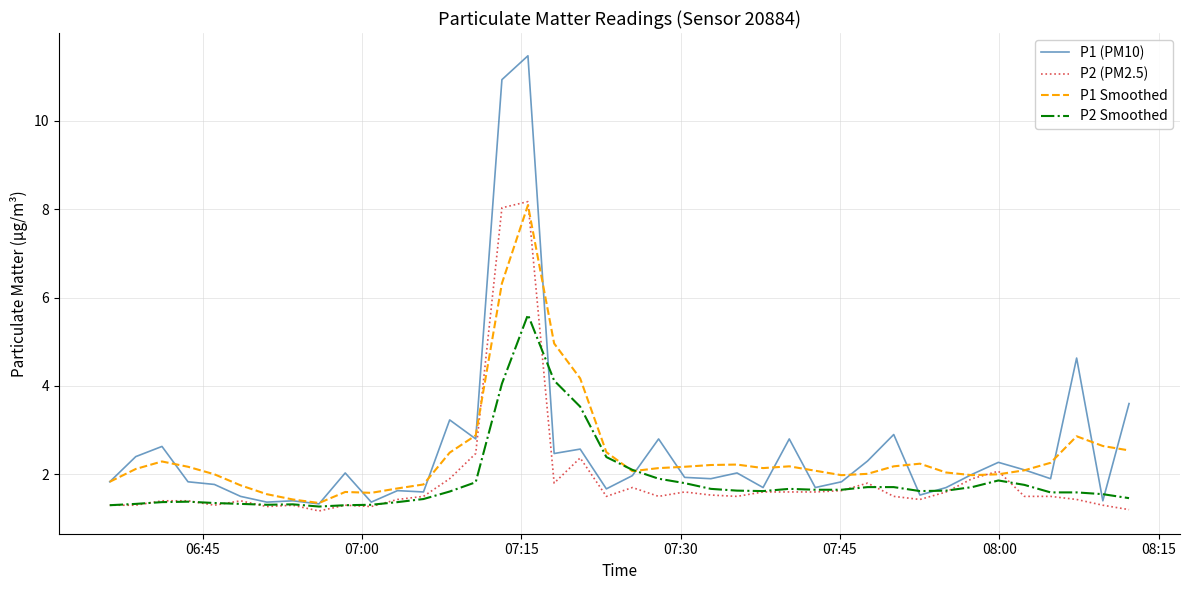

True or false: P2 Smoothed has more than 2 points higher than both neighbors.

True